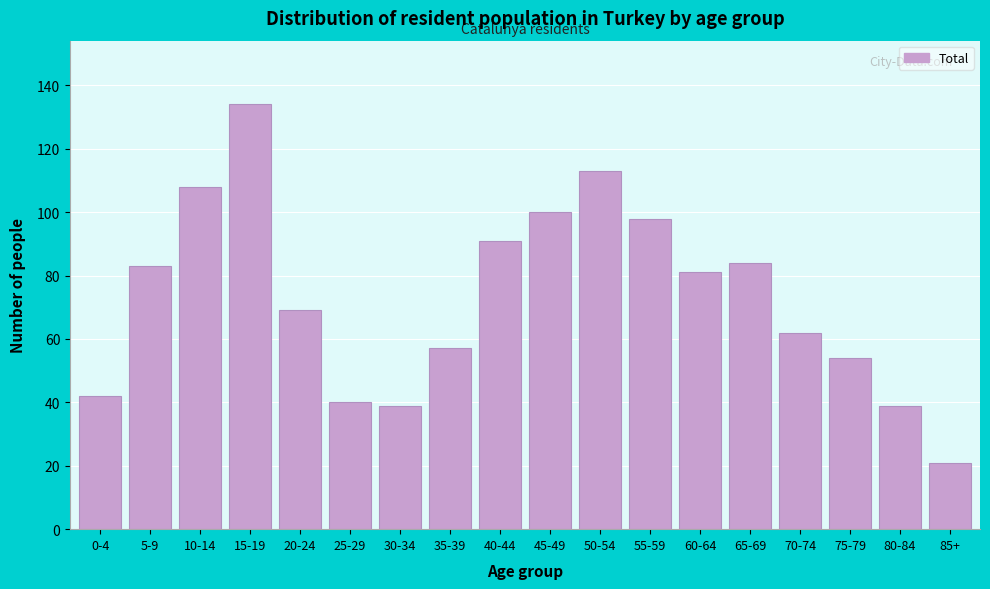

Reading left to right, extract all data points from this chart.

42	83	108	134	69	40	39	57	91	100	113	98	81	84	62	54	39	21